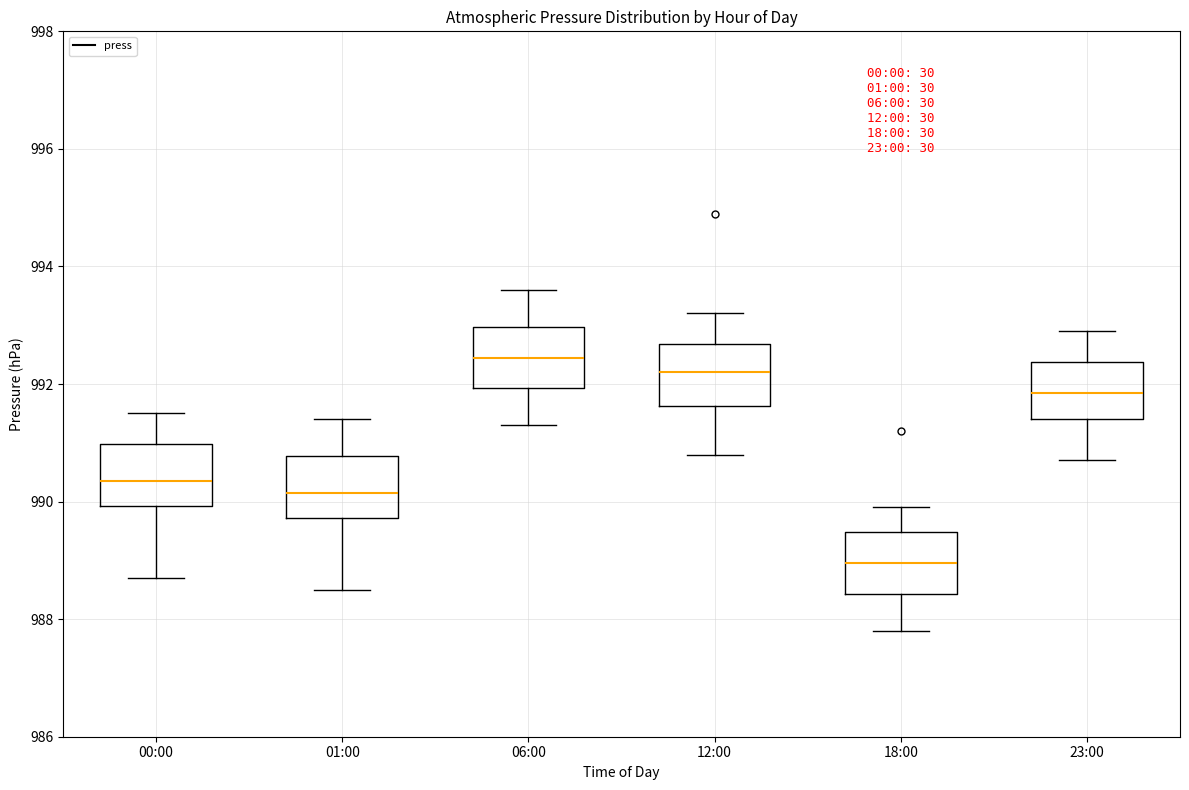

Reading left to right, transcribe this box plot: for each box, give where its median line is, the range the box spans, and where its two whiskers end, as read against the y-axis. The values are not printed on the chart, so give them approximately, as read against the axis.

00:00: median 990.4, box 990.0 to 991.0, whiskers 988.8 to 991.6
01:00: median 990.2, box 989.8 to 990.8, whiskers 988.6 to 991.4
06:00: median 992.4, box 992.0 to 993.0, whiskers 991.4 to 993.6
12:00: median 992.2, box 991.6 to 992.6, whiskers 990.8 to 993.2
18:00: median 989.0, box 988.4 to 989.4, whiskers 987.8 to 990.0
23:00: median 991.8, box 991.4 to 992.4, whiskers 990.8 to 993.0